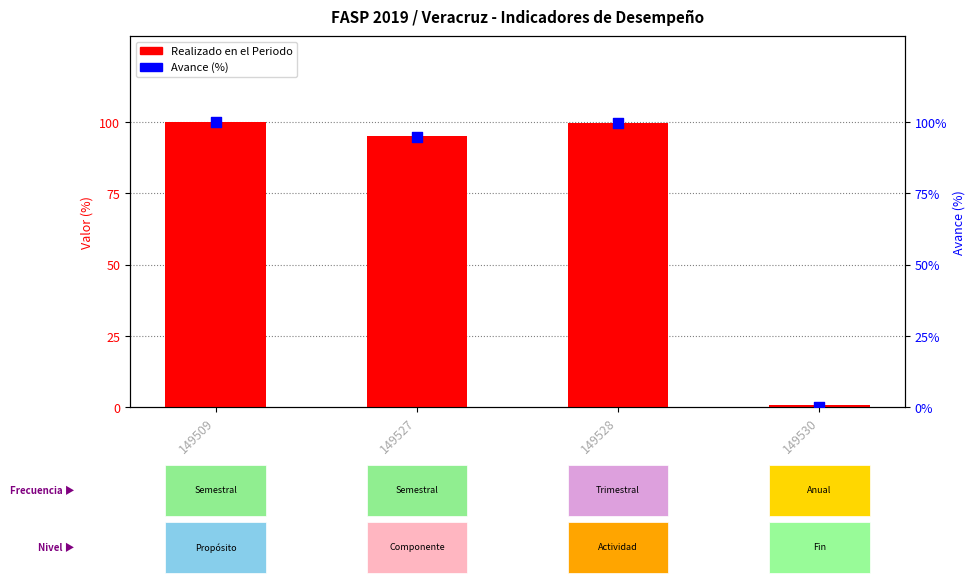

Which series contains the lowest Y value?

Avance (%)